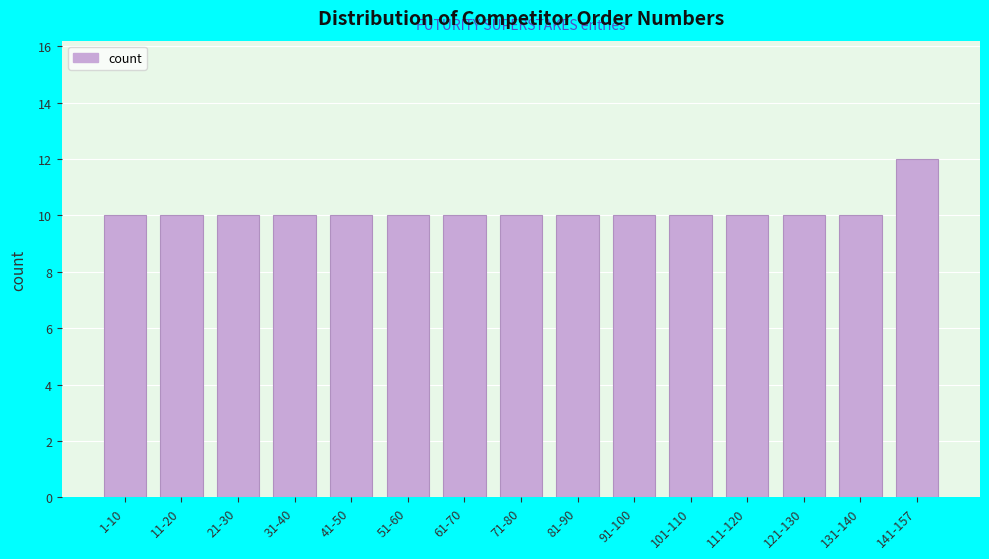

Reading right to left, extract all data points from this chart.

141-157=12	131-140=10	121-130=10	111-120=10	101-110=10	91-100=10	81-90=10	71-80=10	61-70=10	51-60=10	41-50=10	31-40=10	21-30=10	11-20=10	1-10=10